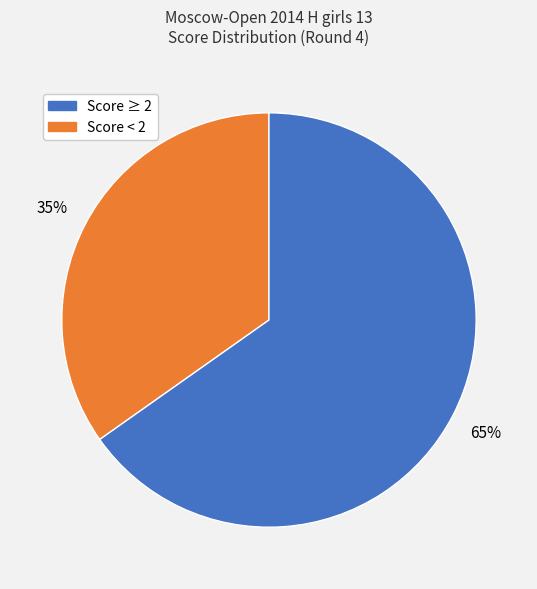

Is there a majority slice in this chart?

Yes